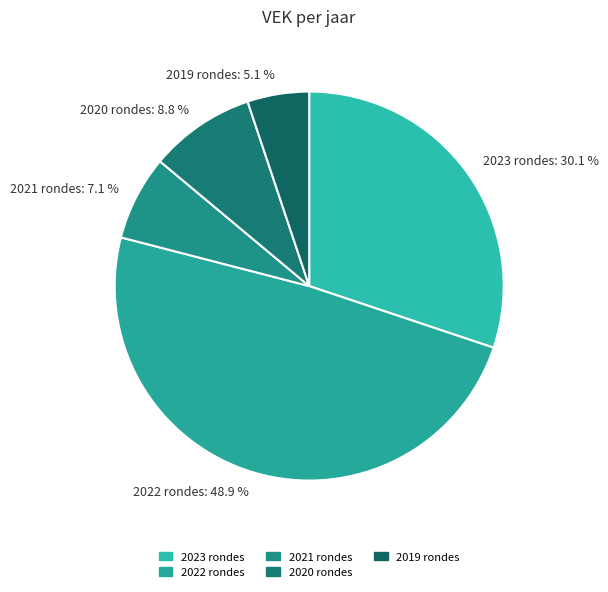

What percentage do 2022 rondes: 48.9 % and 2023 rondes: 30.1 % together represent?

79.0%